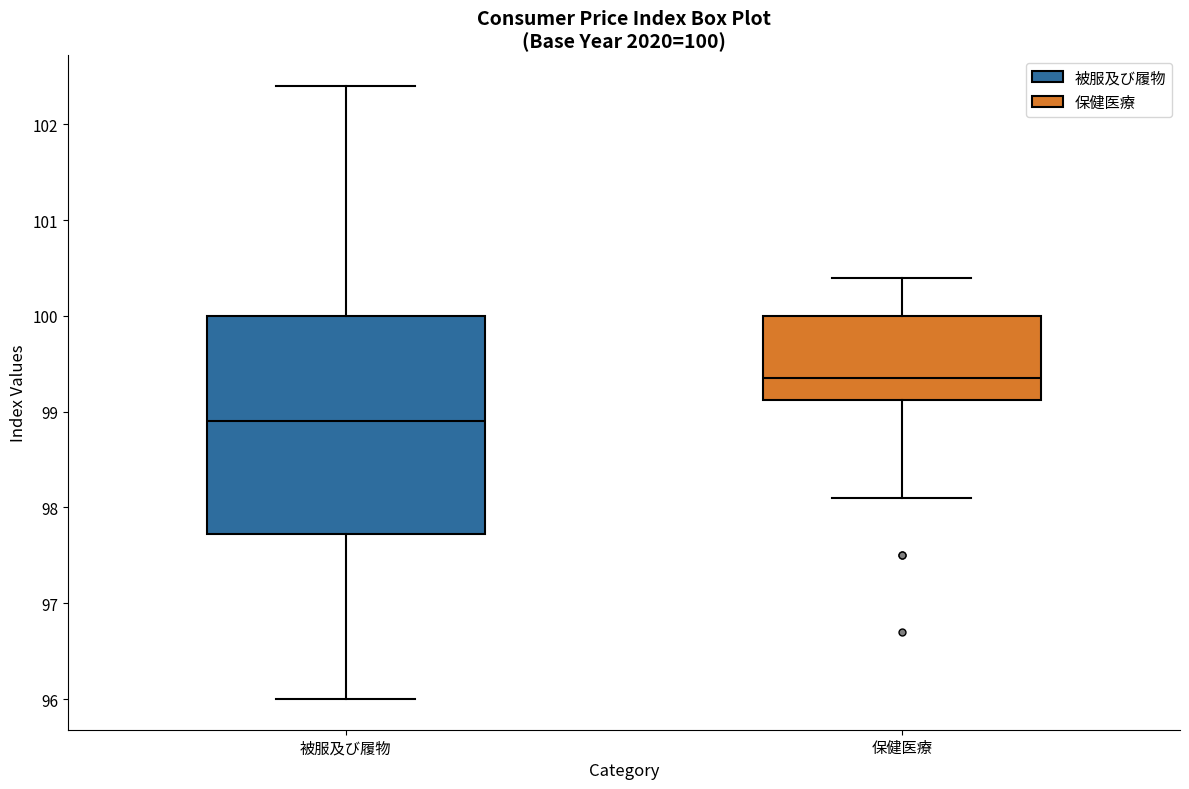

Comparing the boxes themselves (not the whiskers), which one is the tallest?

被服及び履物